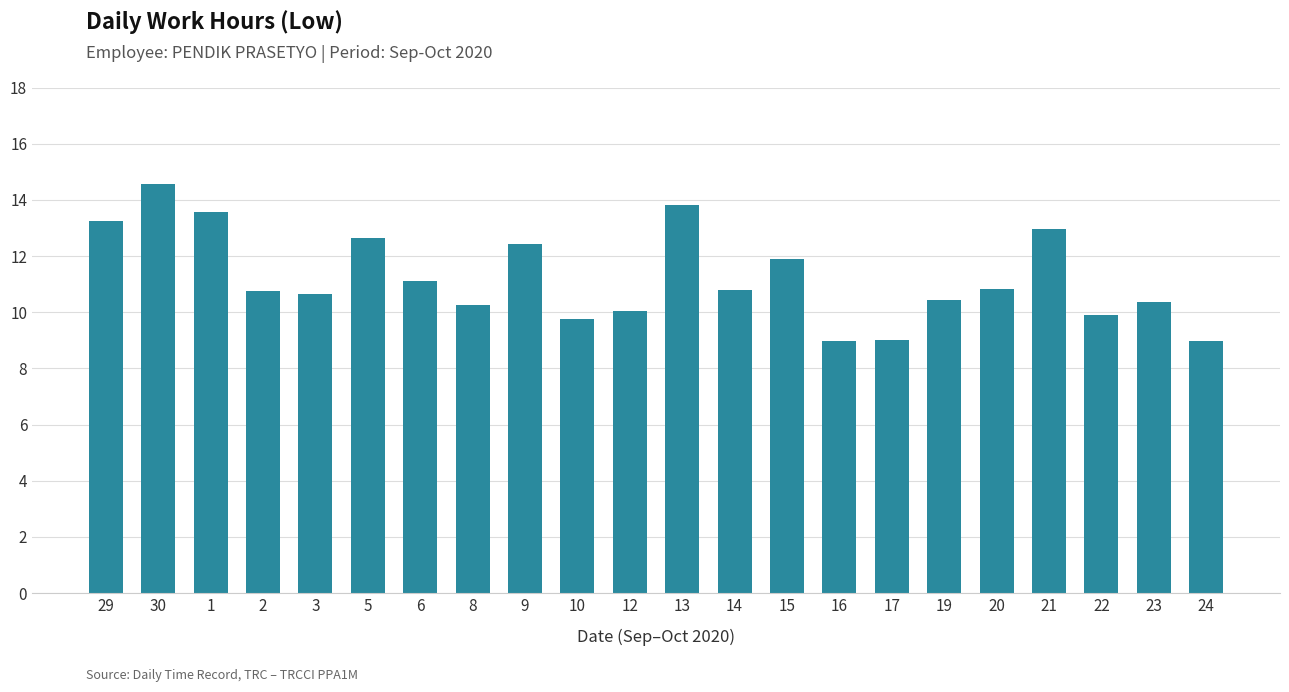

What is the label of the 5th bar from the left?

3